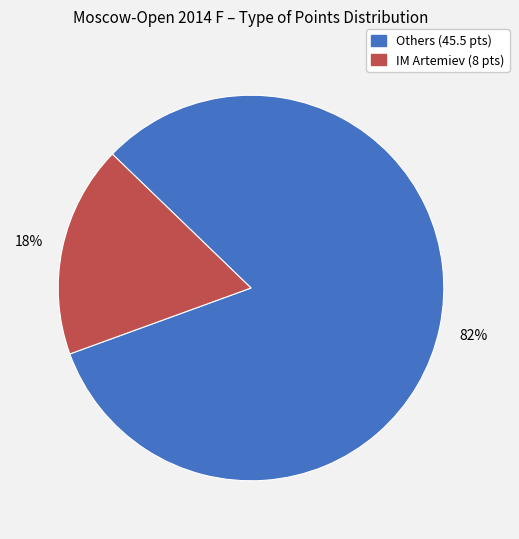

To the nearest percent, what is the difference between the largest and smallest slice percentages?

64%